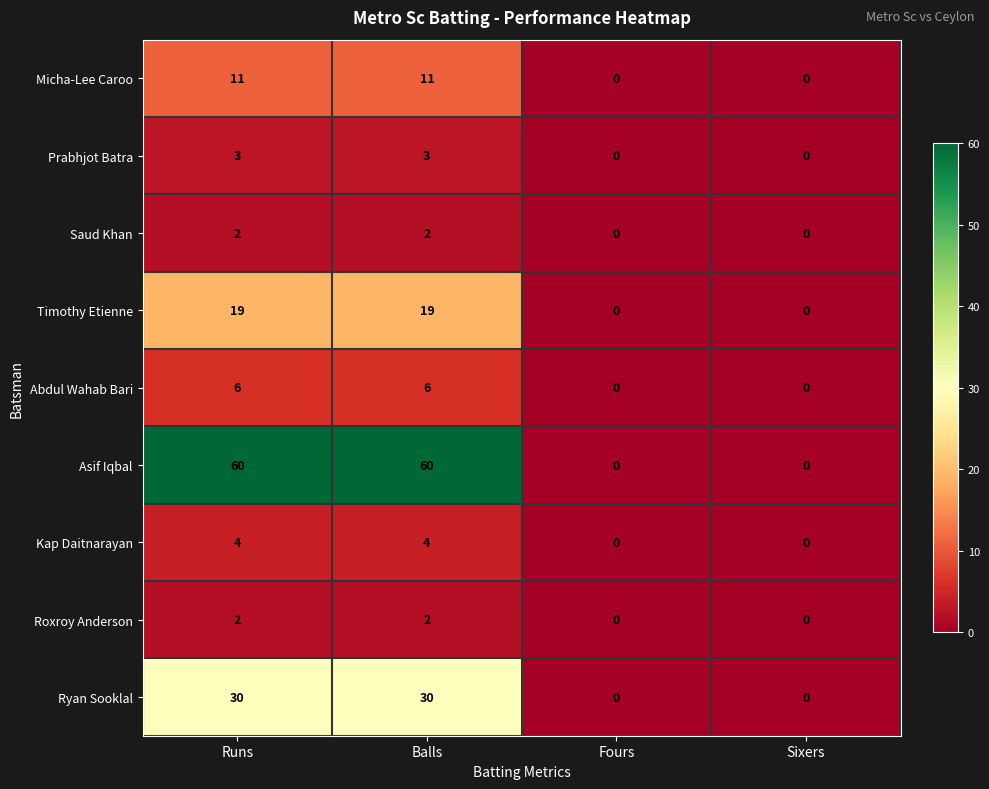

What is the sum of the Micha-Lee Caroo values at Balls and Sixers?

11